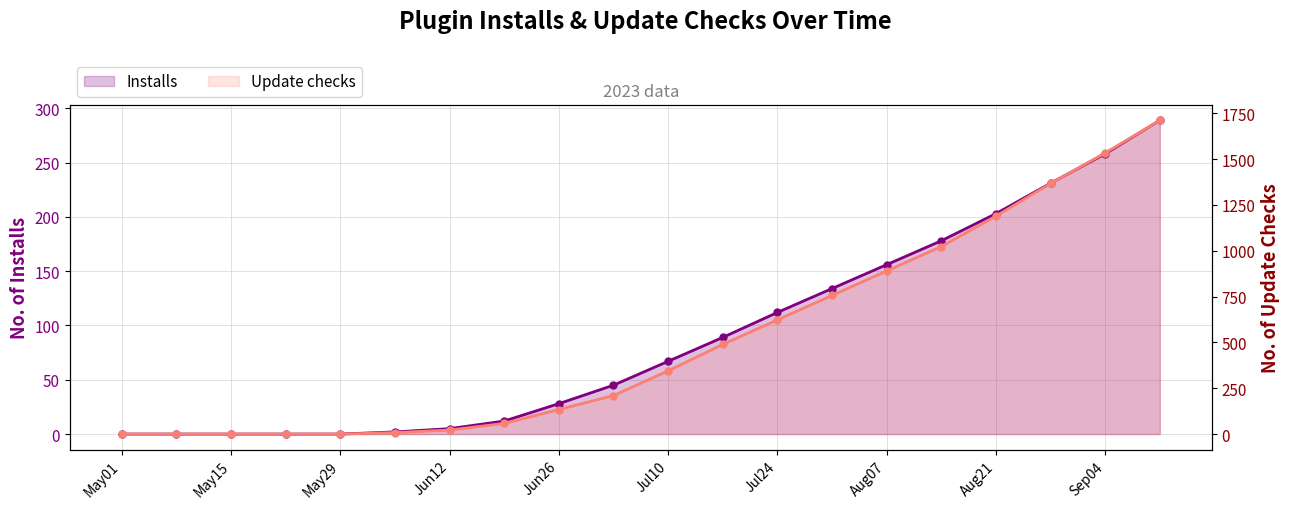

Rank the series at Jul10 from highest to lowest value.

Update checks, Installs